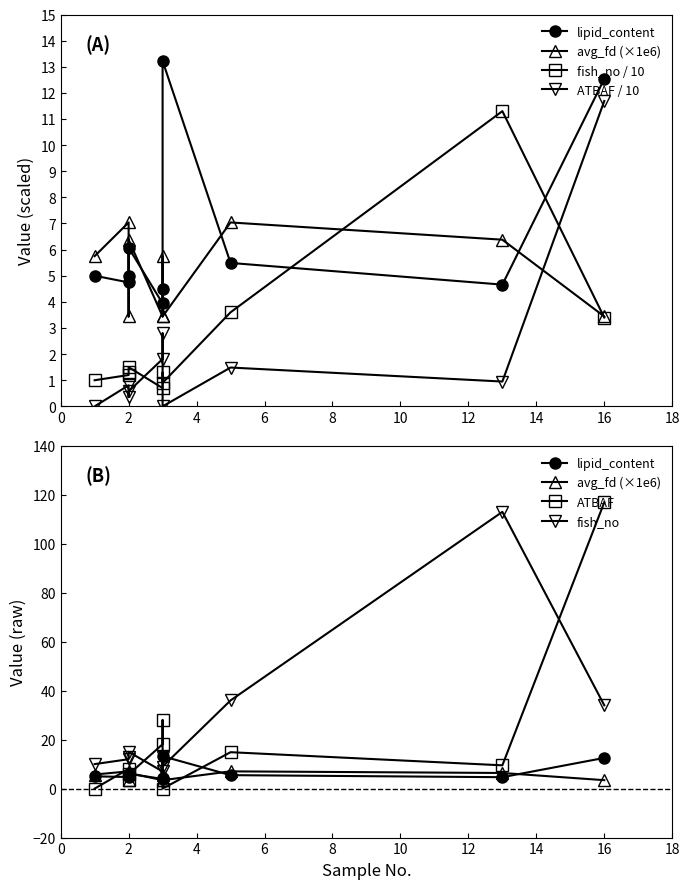

How many data points in ATBAF are less than 9?

5